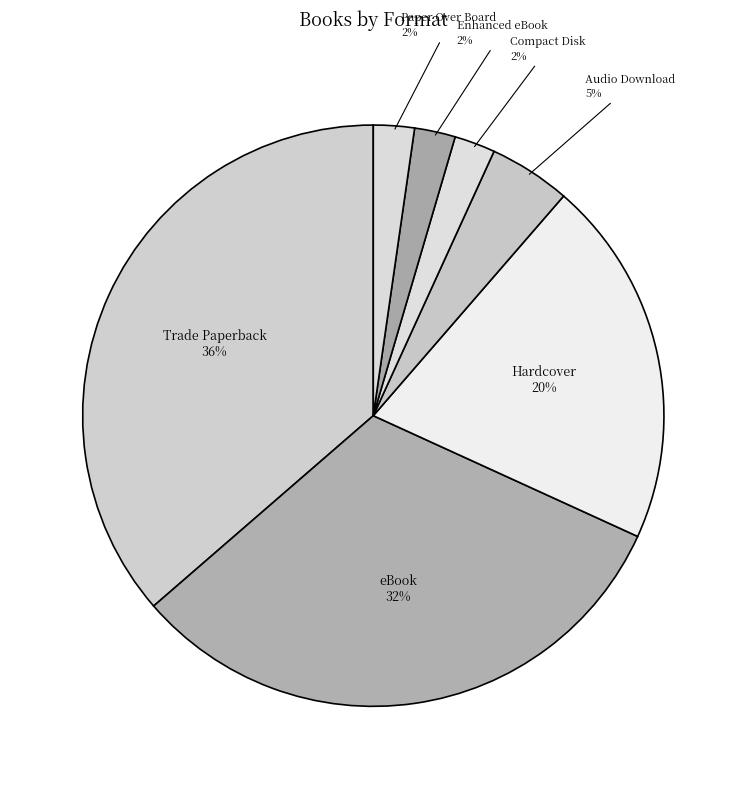

Which slice is the largest?

Trade Paperback